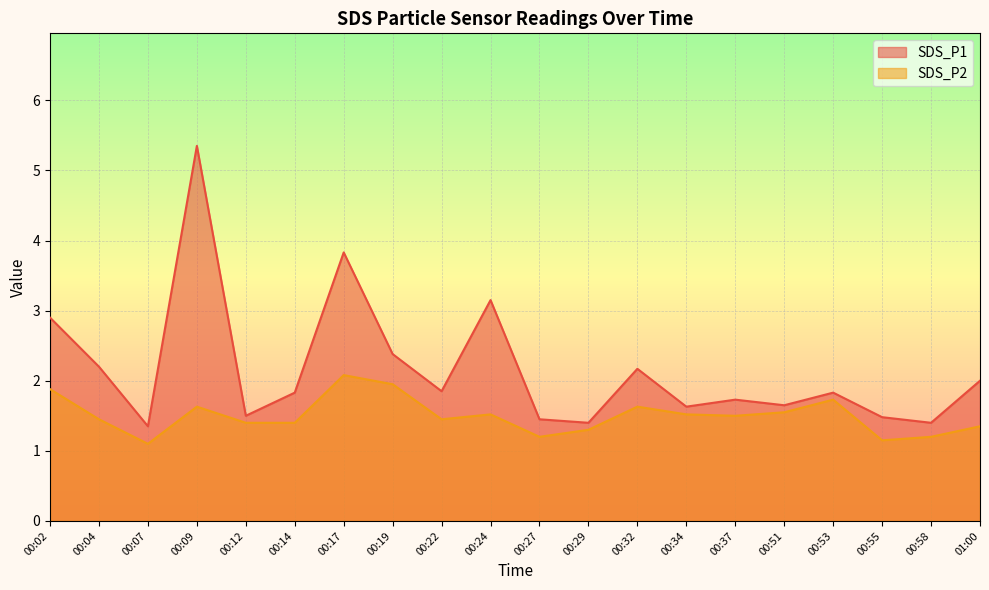

Rank the categories by SDS_P1 value from lowest to highest.

00:07, 00:29, 00:58, 00:27, 00:55, 00:12, 00:34, 00:51, 00:37, 00:14, 00:53, 00:22, 01:00, 00:32, 00:04, 00:19, 00:02, 00:24, 00:17, 00:09